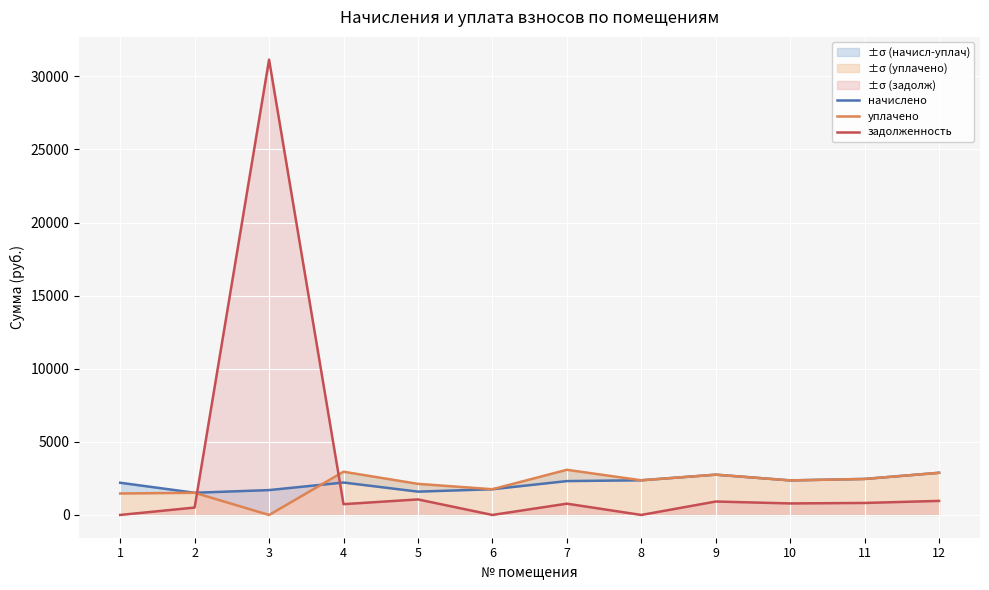

What is the difference between the уплачено values at 2 and 4?

1439.5